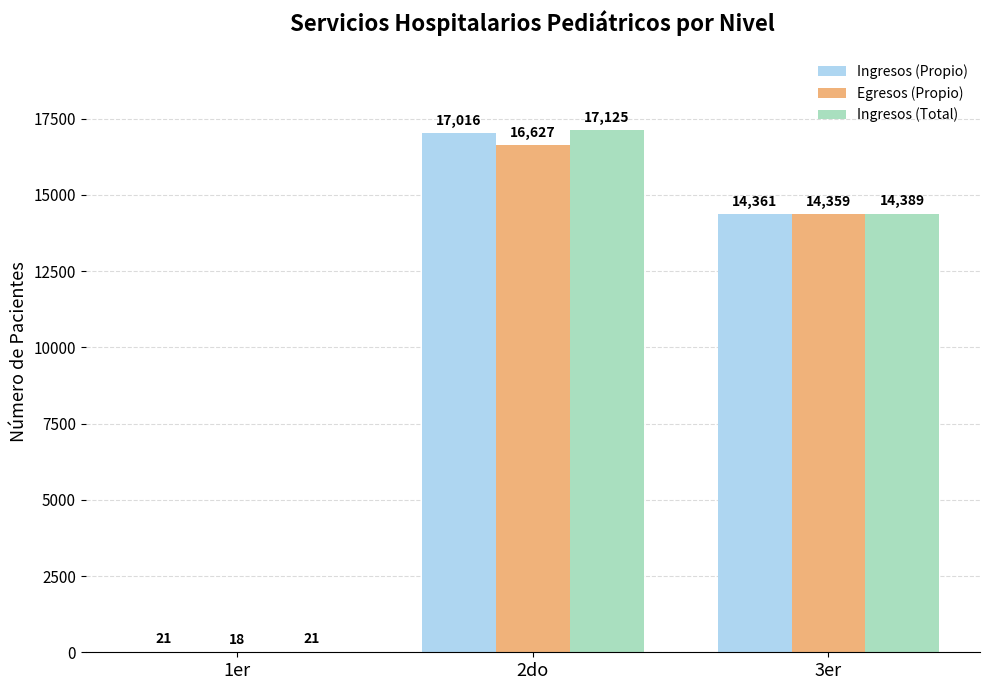

Which series changed the most between 1er and 3er?

Ingresos (Total)